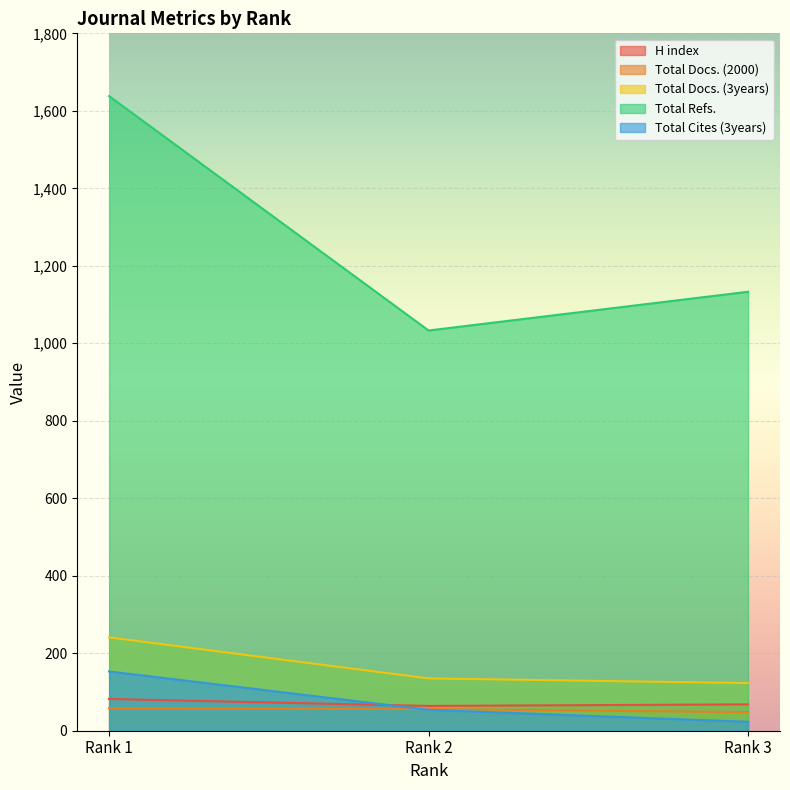

How many data points in Total Docs. (3years) are above 135?

1